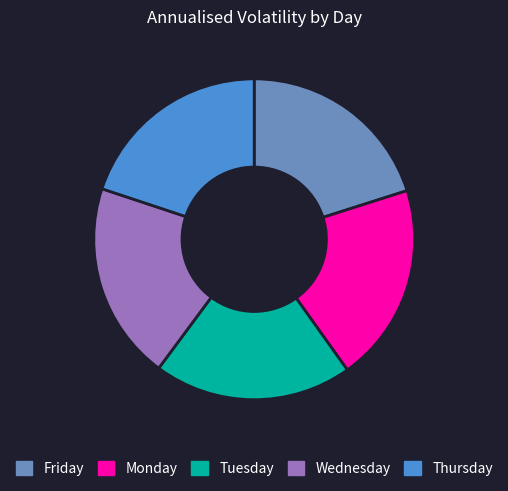

How many segments does this pie chart have?

5